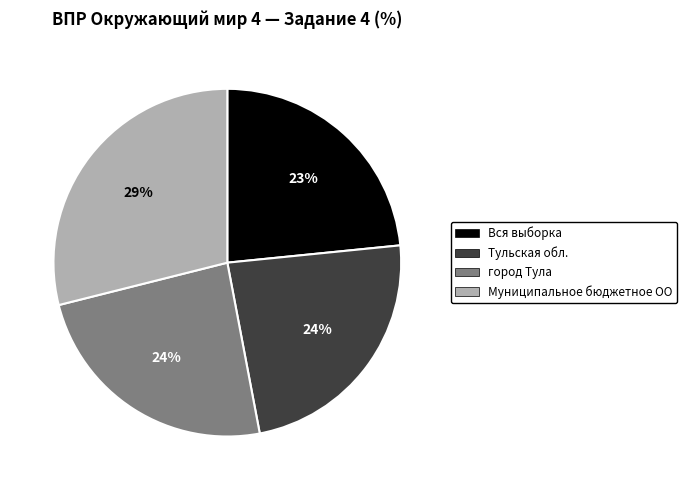

How many slices are in this pie chart?

4